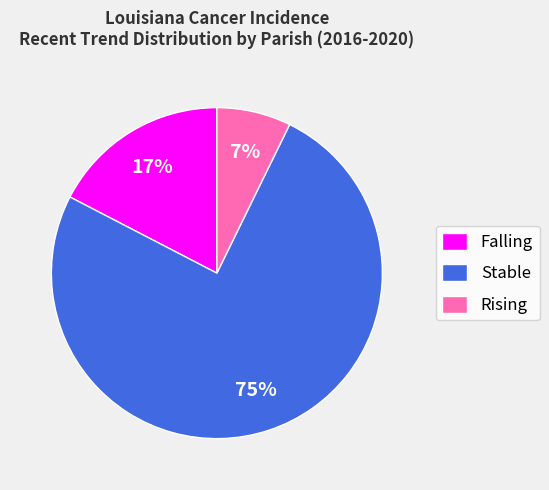

Which category has the smallest portion of the pie?

Rising